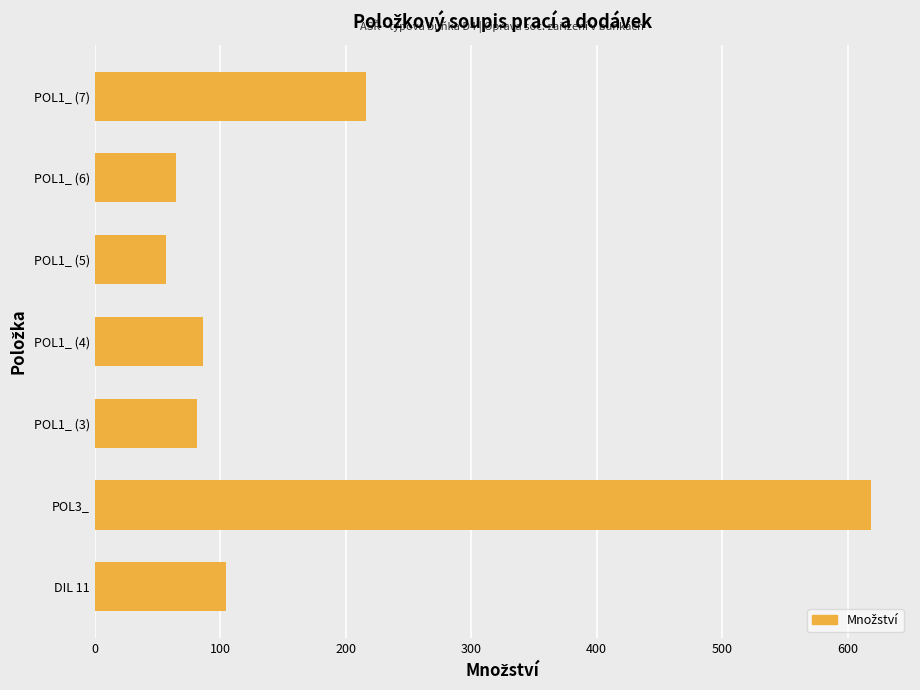

What is the change in value from POL1_ (4) to POL1_ (7)?

+129.8